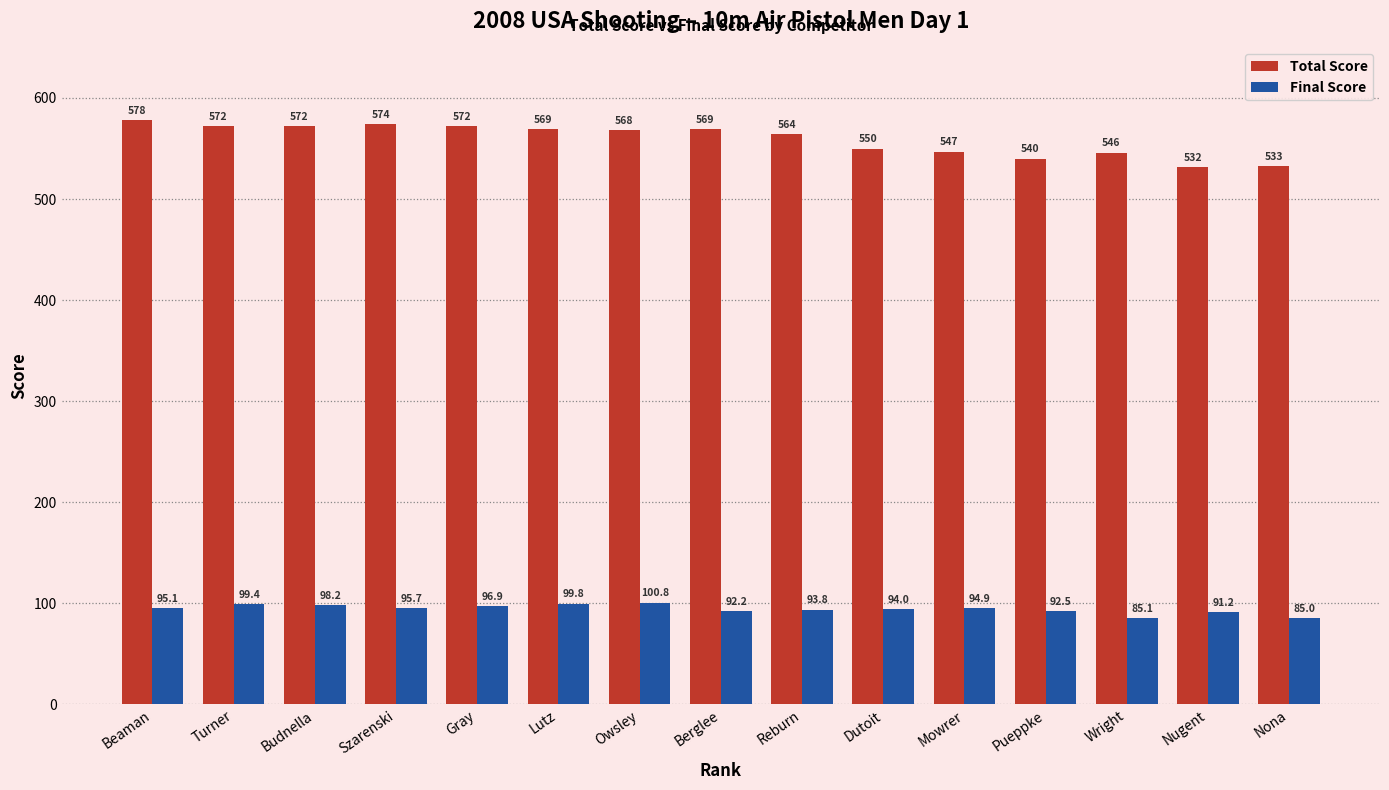

What position from the right is Mowrer?

5